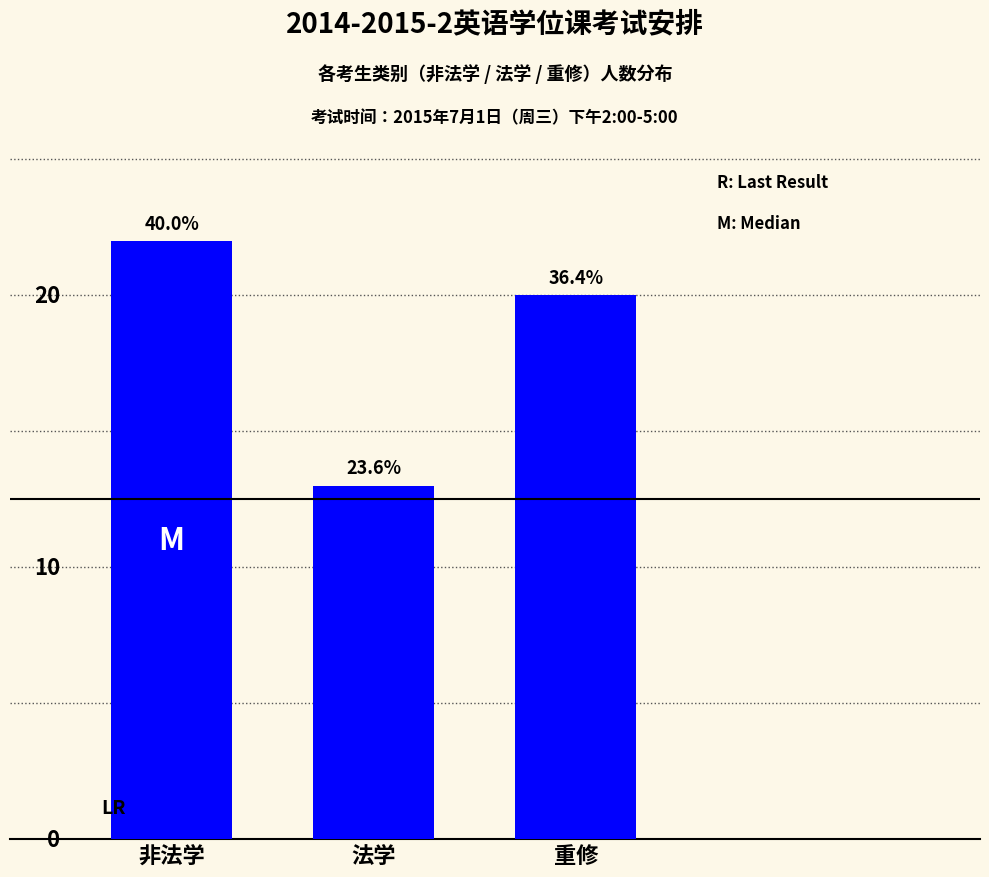

How many bars are there in total?

3